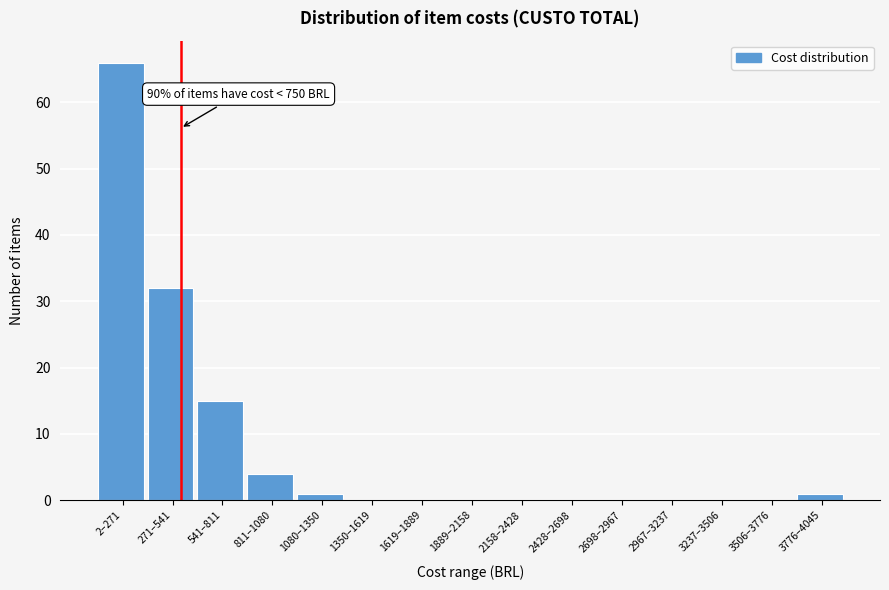

Reading left to right, extract all data points from this chart.

2–271=66	271–541=32	541–811=15	811–1080=4	1080–1350=1	1350–1619=0	1619–1889=0	1889–2158=0	2158–2428=0	2428–2698=0	2698–2967=0	2967–3237=0	3237–3506=0	3506–3776=0	3776–4045=1